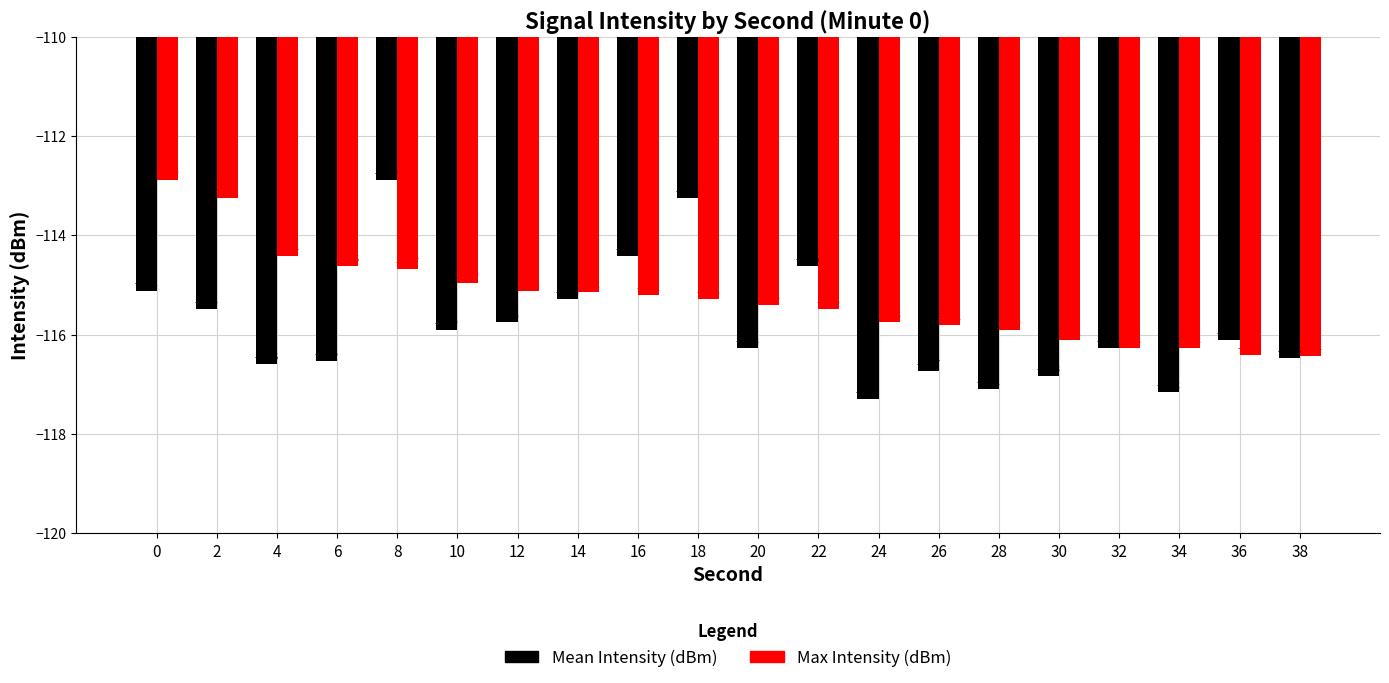

How many distinct data groups are displayed?

2